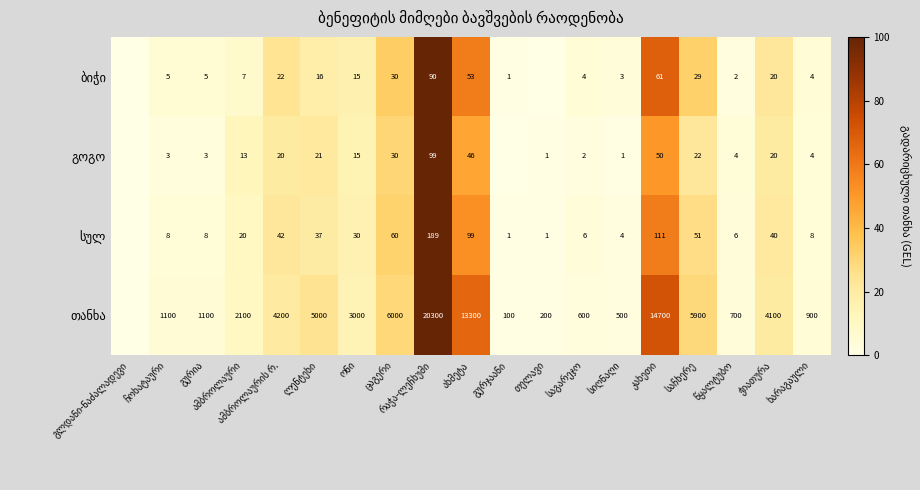

True or false: გოგო has a value of 0.7 at თელავი.

False